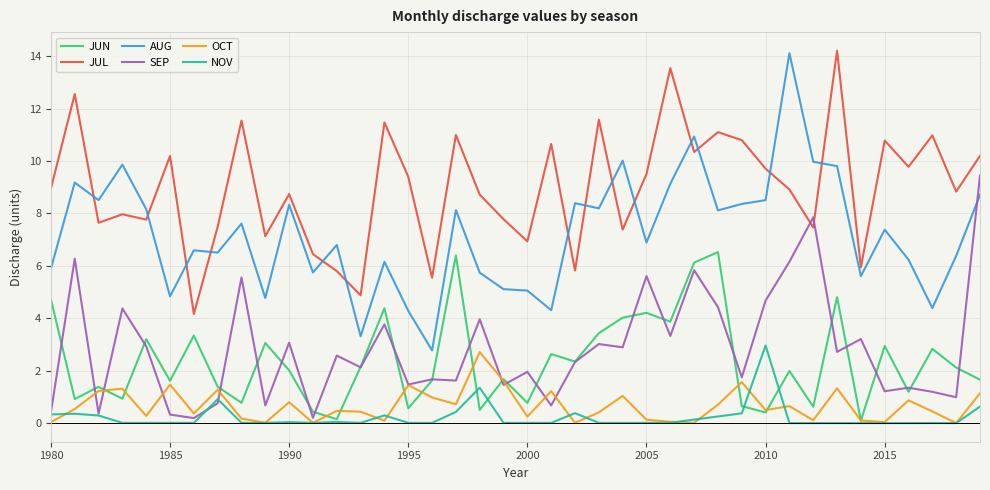

How many intersections are there between JUL and SEP?

2